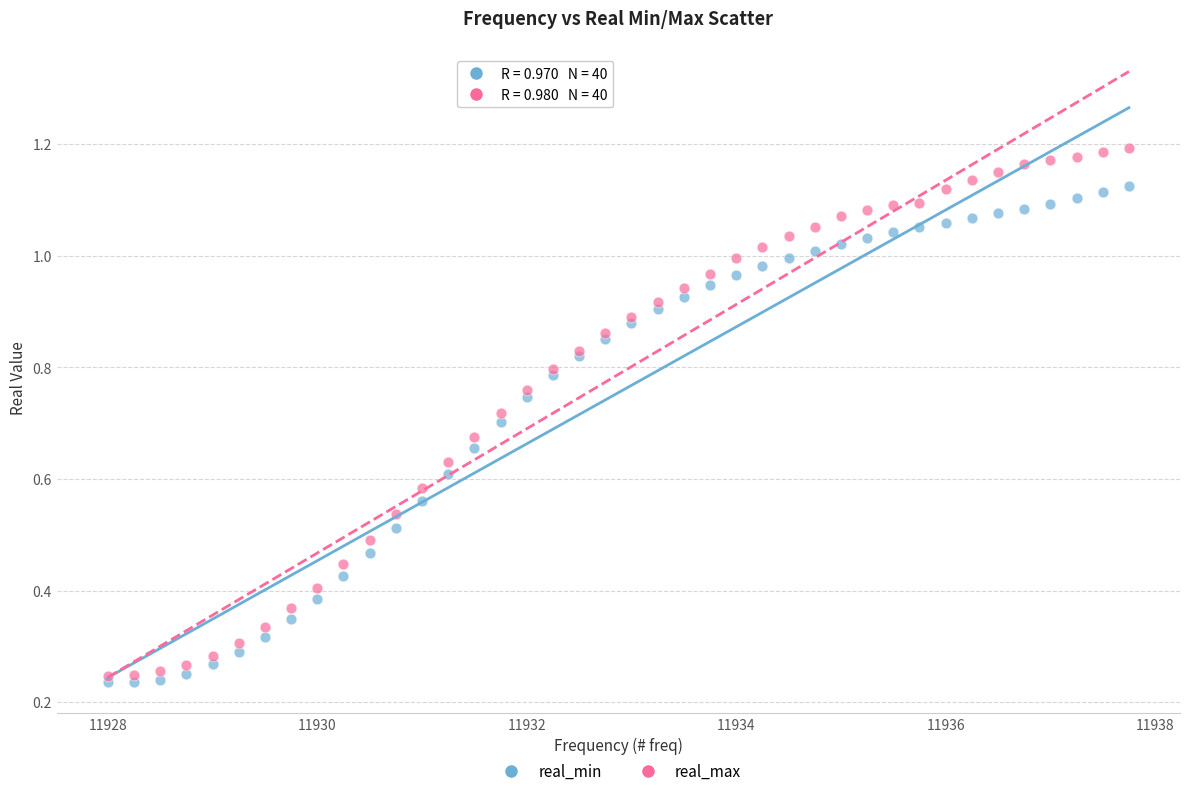

Which series reaches the maximum Y coordinate?

real_max